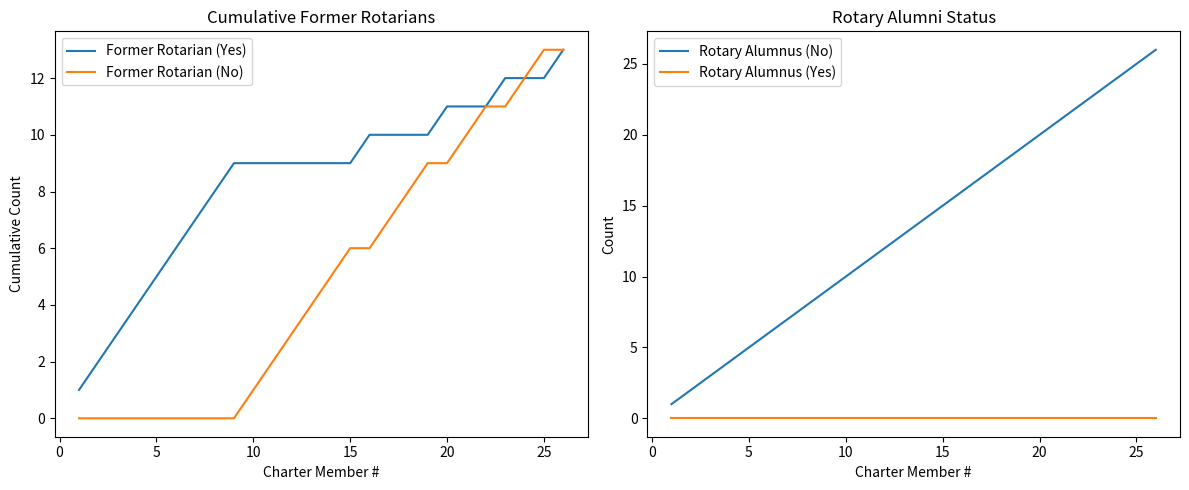

The value of Rotary Alumnus (No) at 5 is 7. True or false?

False